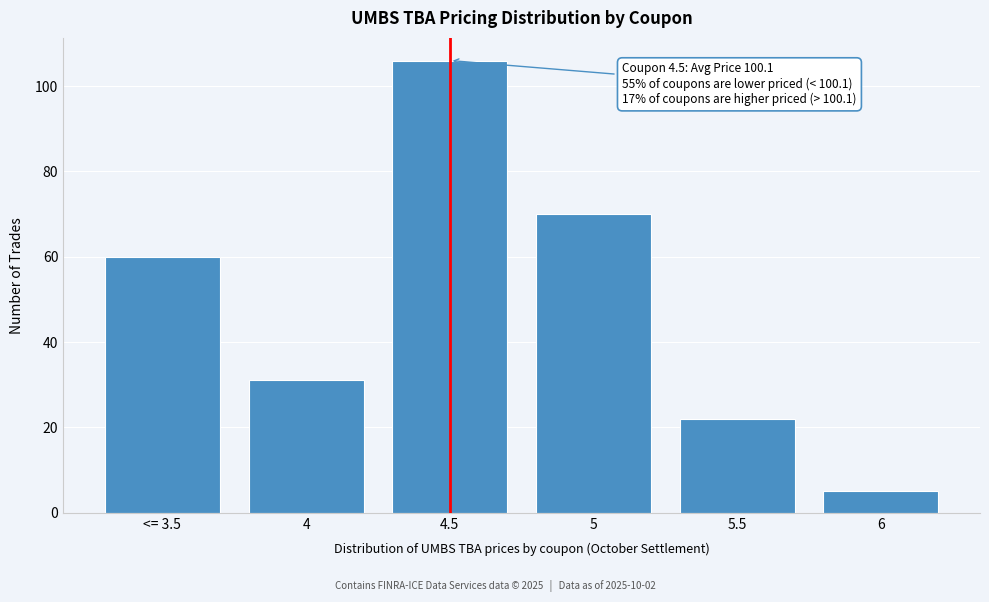

Reading left to right, transcribe all the data shown in this chart.

60	31	106	70	22	5